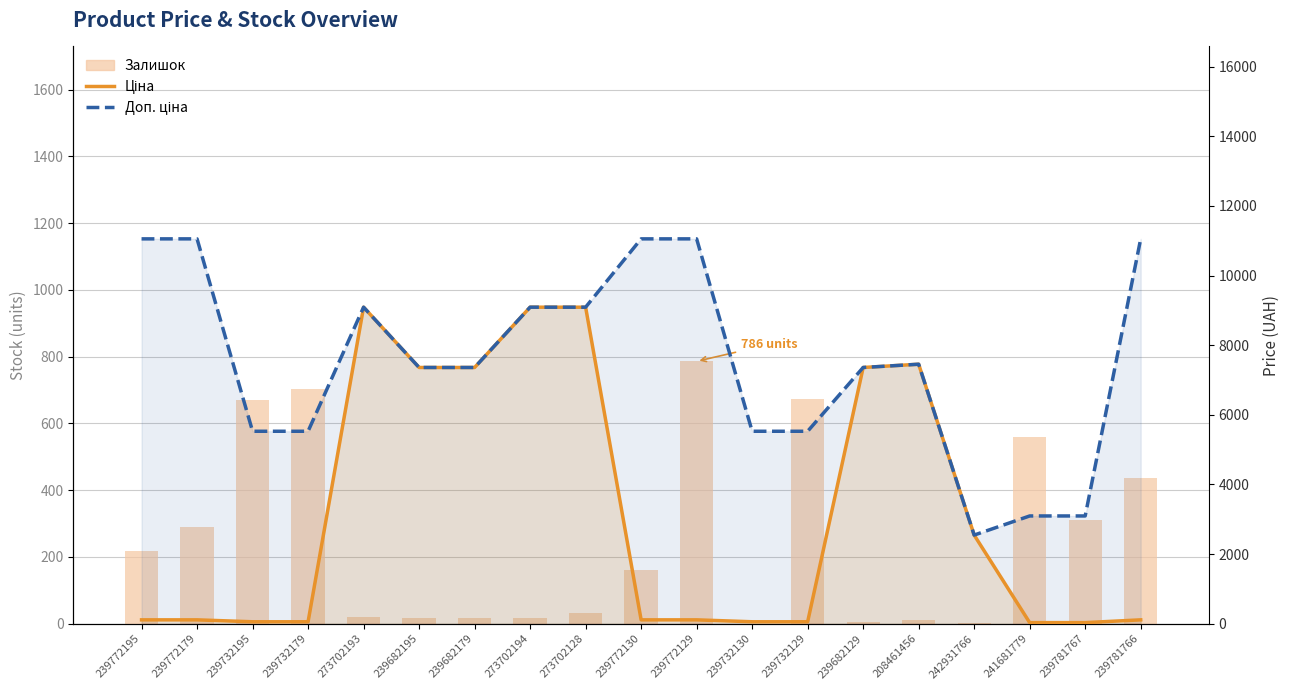

Which series has the largest total across all categories?

Доп. ціна